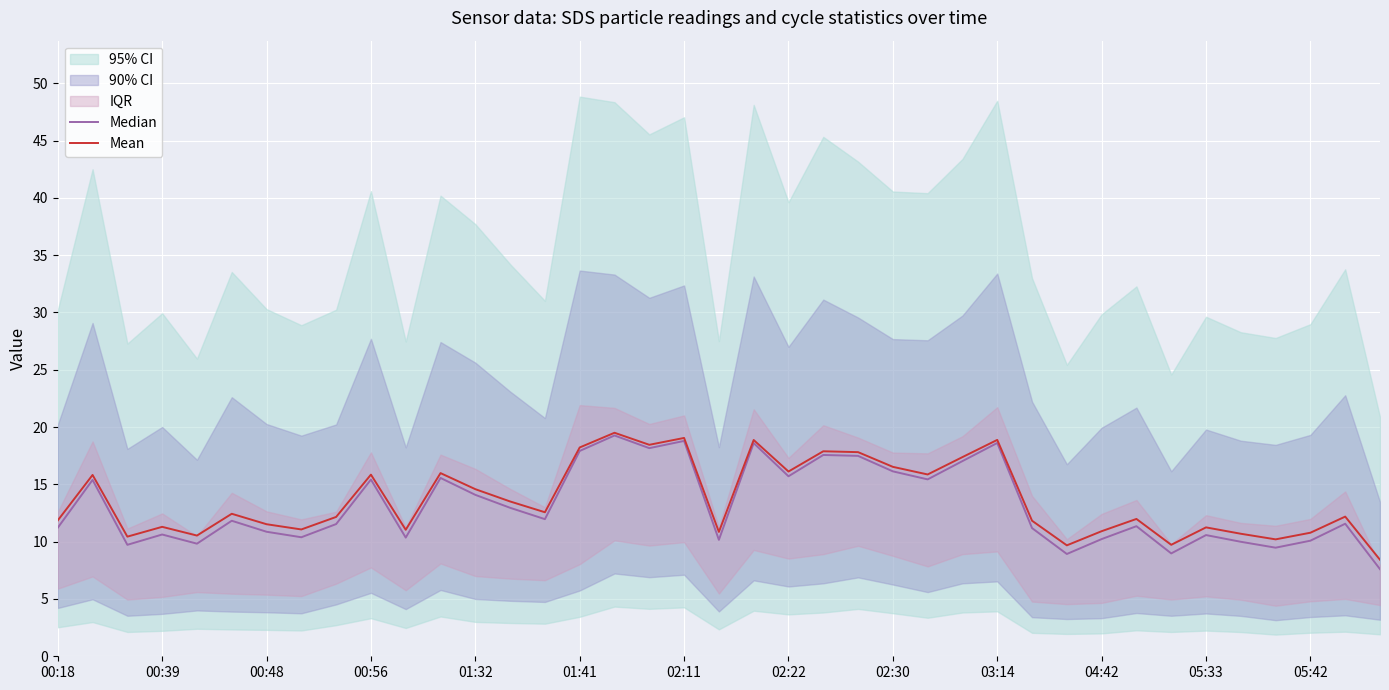

The Mean series shows 18.2 at 01:41. True or false?

True